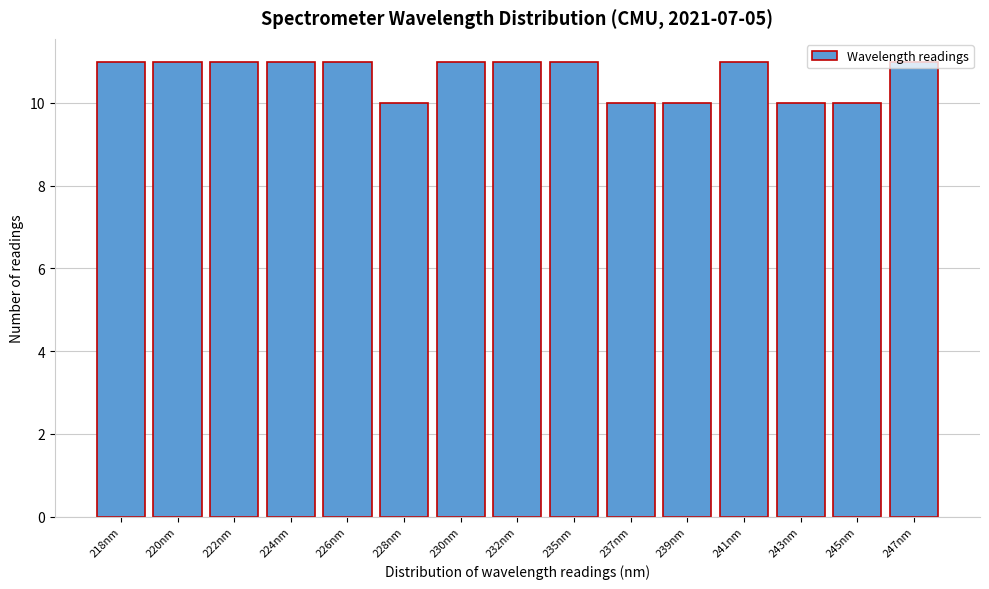

What position from the left is 226nm?

5